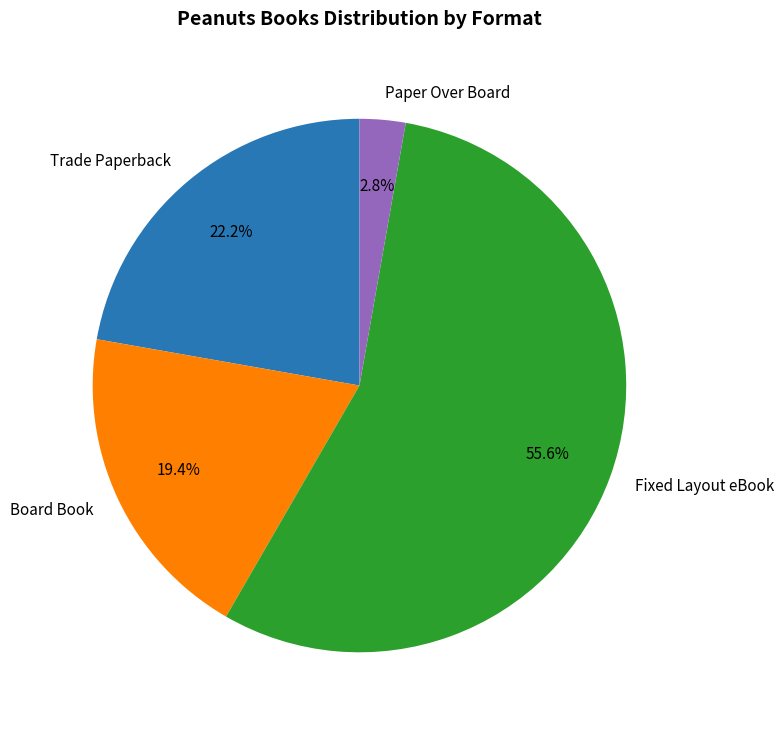

Between Trade Paperback and Fixed Layout eBook, which is larger?

Fixed Layout eBook